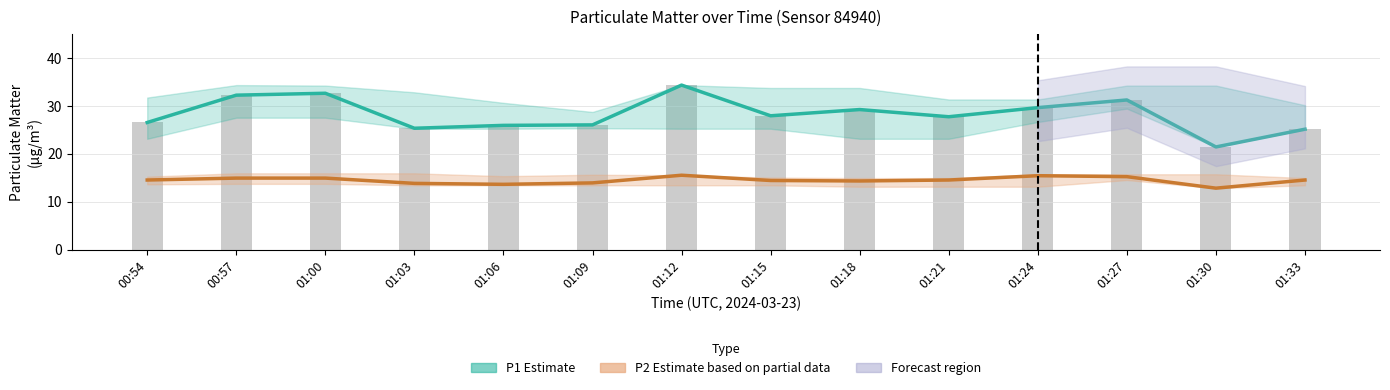

At 00:57, list the series in order from largest to smallest.

P1 Estimate, P2 Estimate (partial)